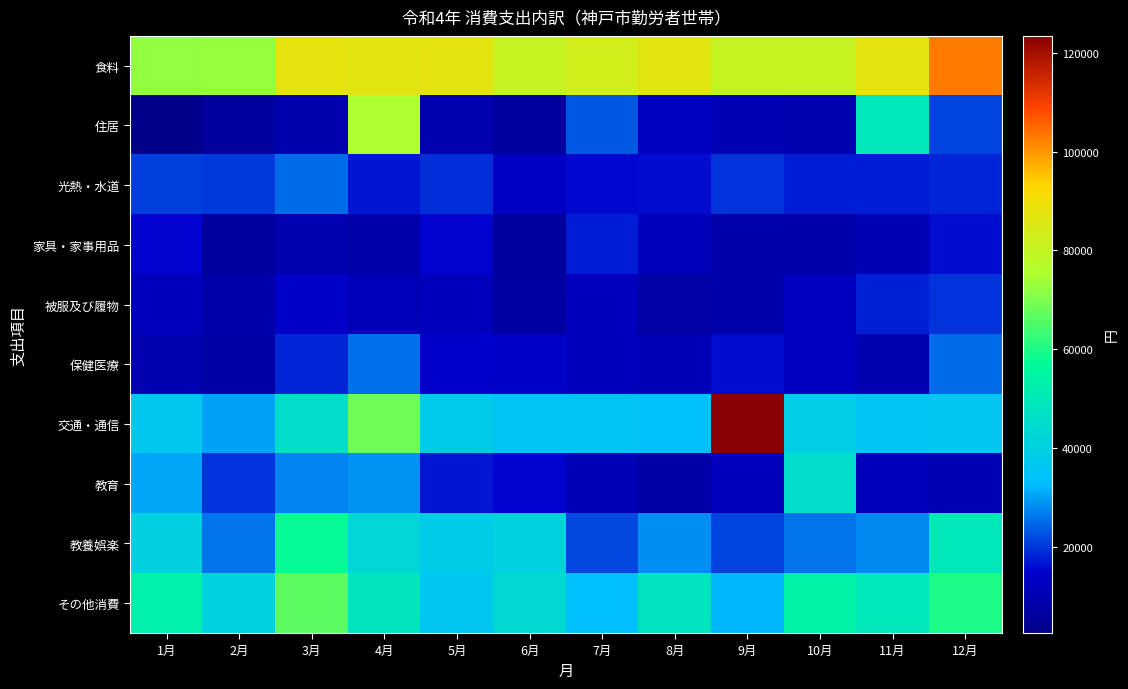

Which series has the largest total across all categories?

食料